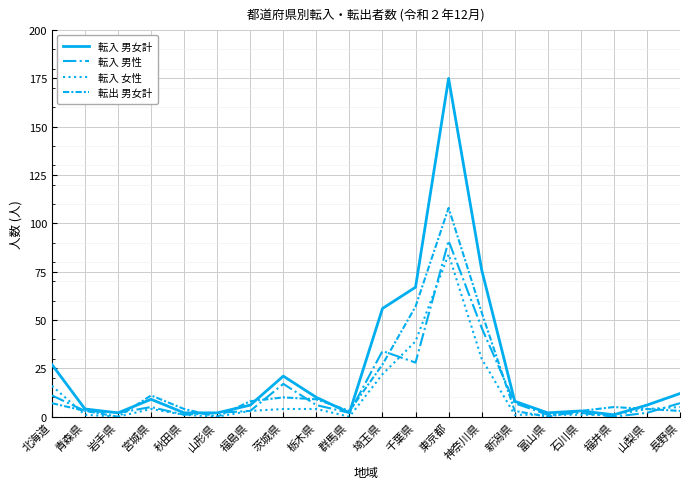

True or false: 転入 女性 has a value of 47 at 群馬県.

False